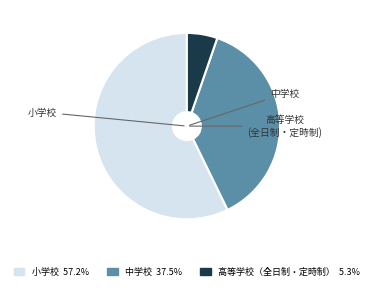

Is there any slice that represents more than half of the pie?

Yes